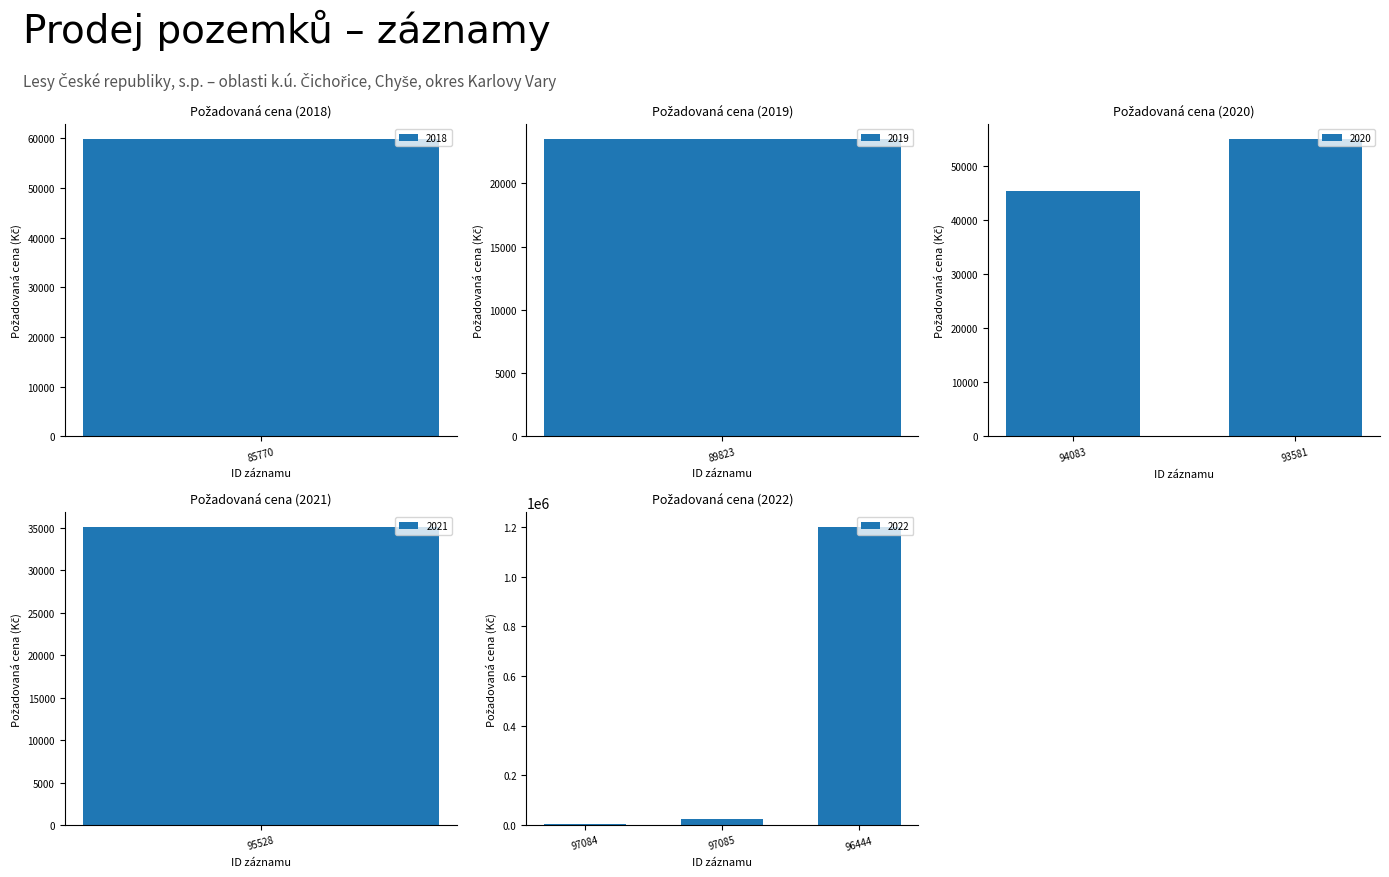

What is the average value of the 2020 series?

50180